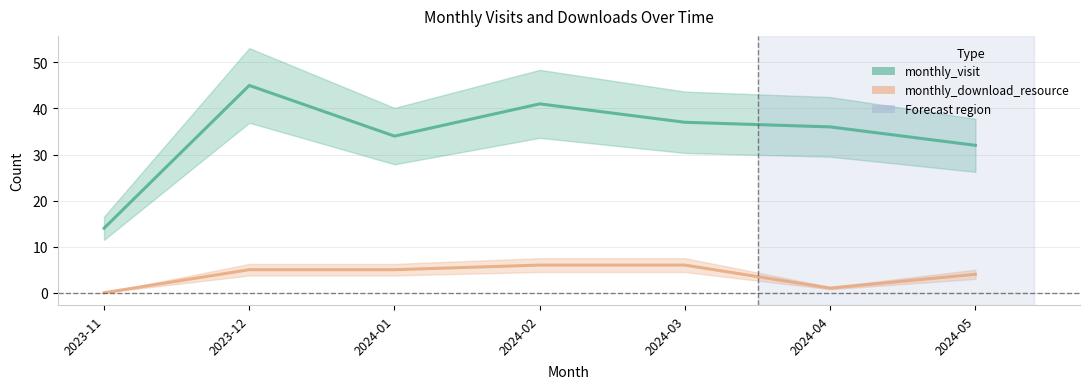

Reading right to left, list all the values displayed in this chart.

monthly_visit: 32	36	37	41	34	45	14
monthly_download_resource: 4	1	6	6	5	5	0